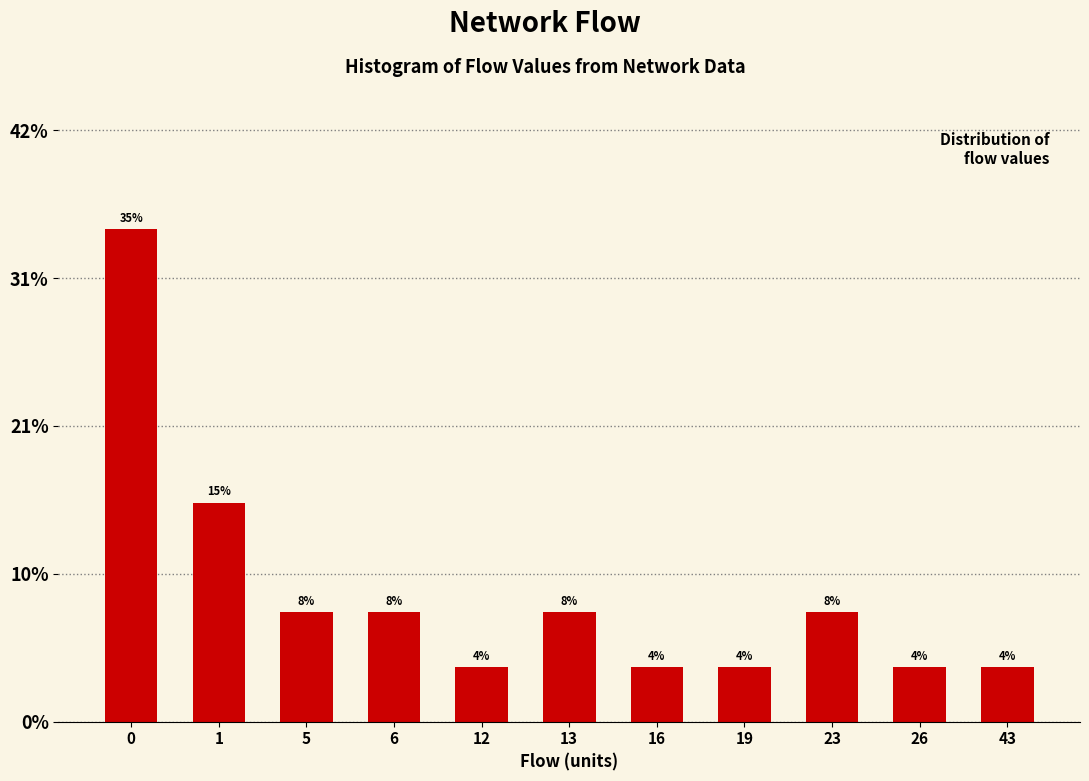

Are the bars horizontal?

No